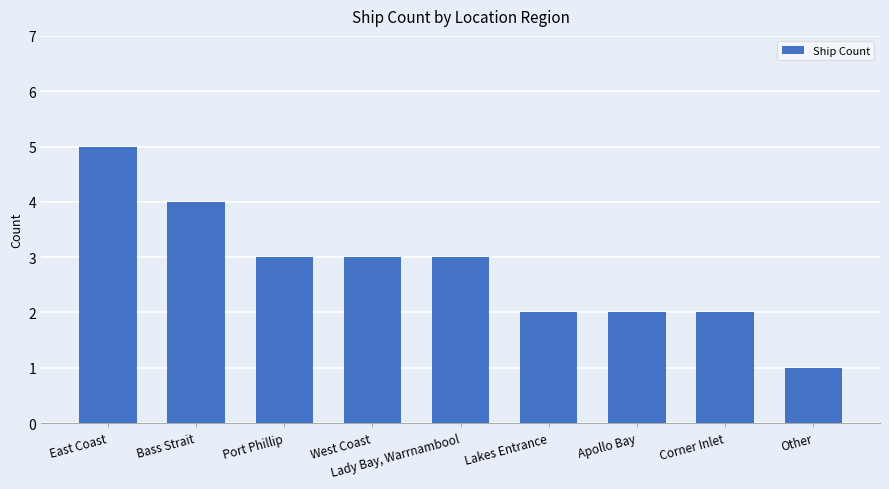

What is the sum of all values?

25